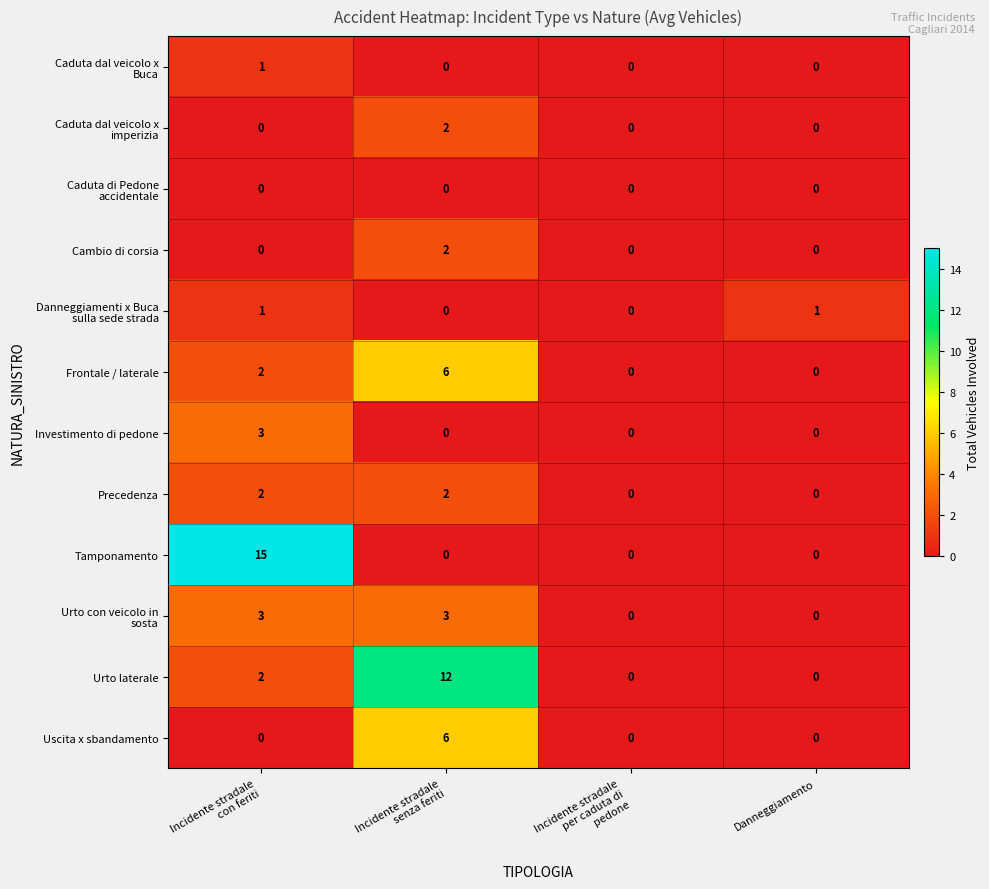

Which label corresponds to the largest value in the chart?

Incidente stradale
con feriti